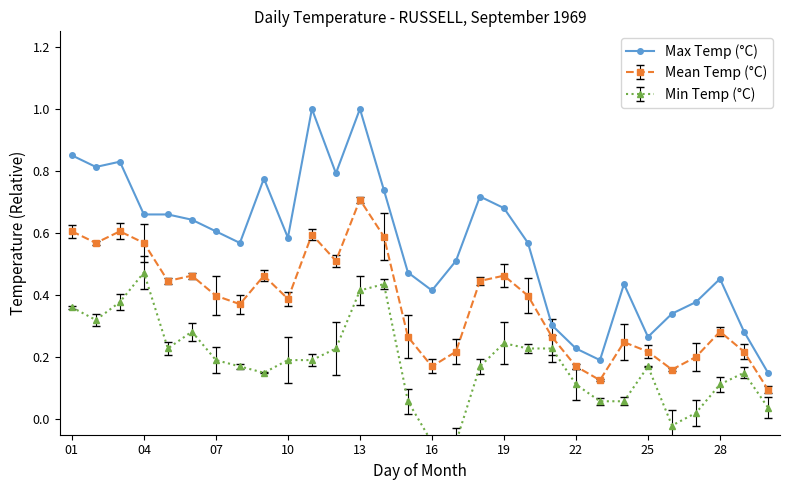

Which series changed the most between 12 and 21?

Max Temp (°C)